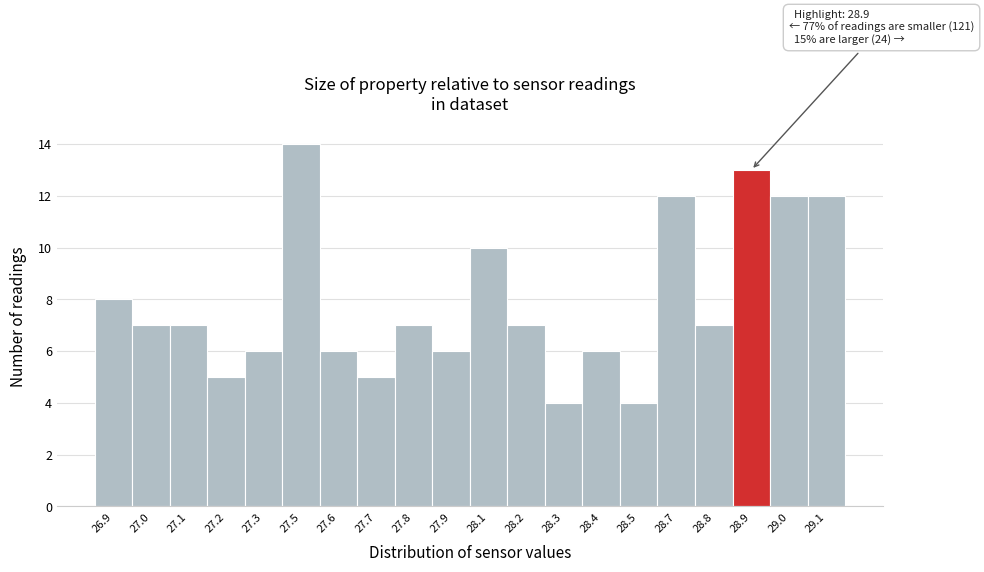

Reading left to right, extract all data points from this chart.

26.9=8	27.0=7	27.1=7	27.2=5	27.3=6	27.5=14	27.6=6	27.7=5	27.8=7	27.9=6	28.1=10	28.2=7	28.3=4	28.4=6	28.5=4	28.7=12	28.8=7	28.9=13	29.0=12	29.1=12